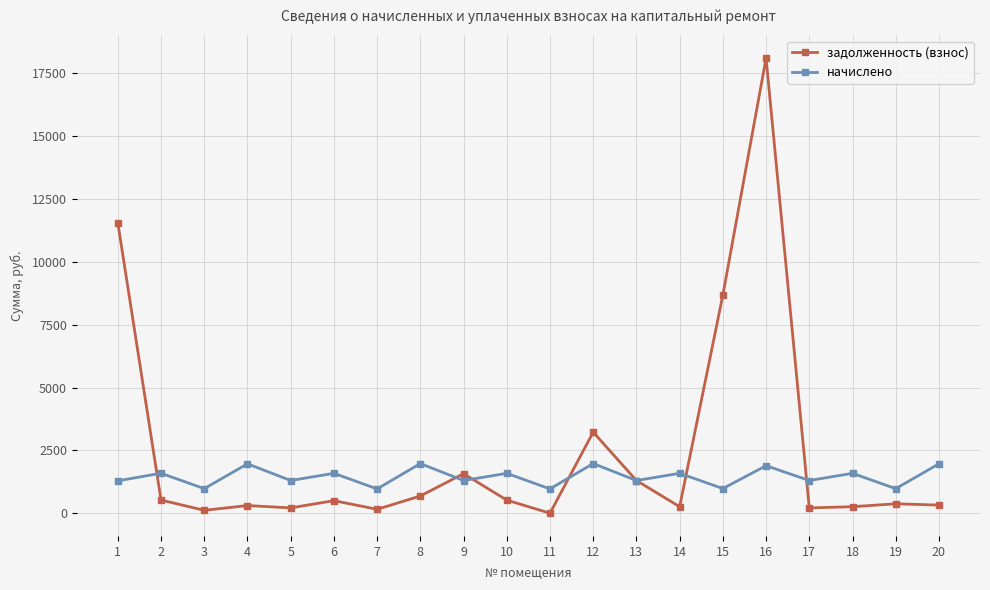

Which series has the largest range (max minus min)?

задолженность (взнос)